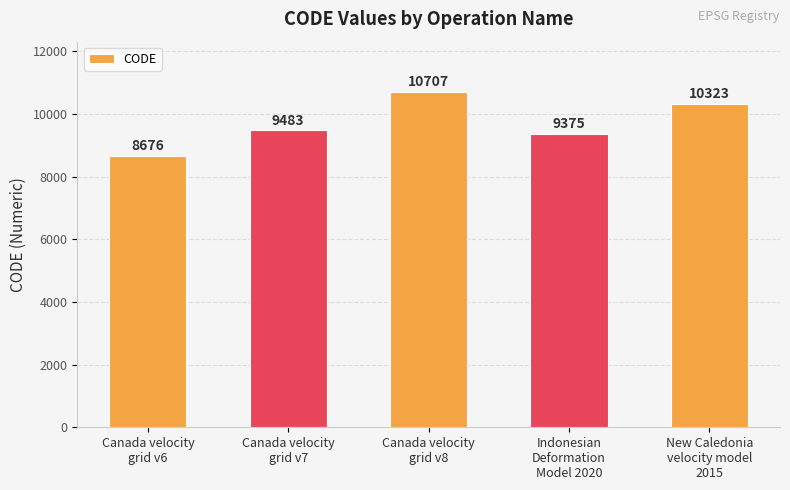

Reading right to left, what are all the values shown in this chart?

10323	9375	10707	9483	8676